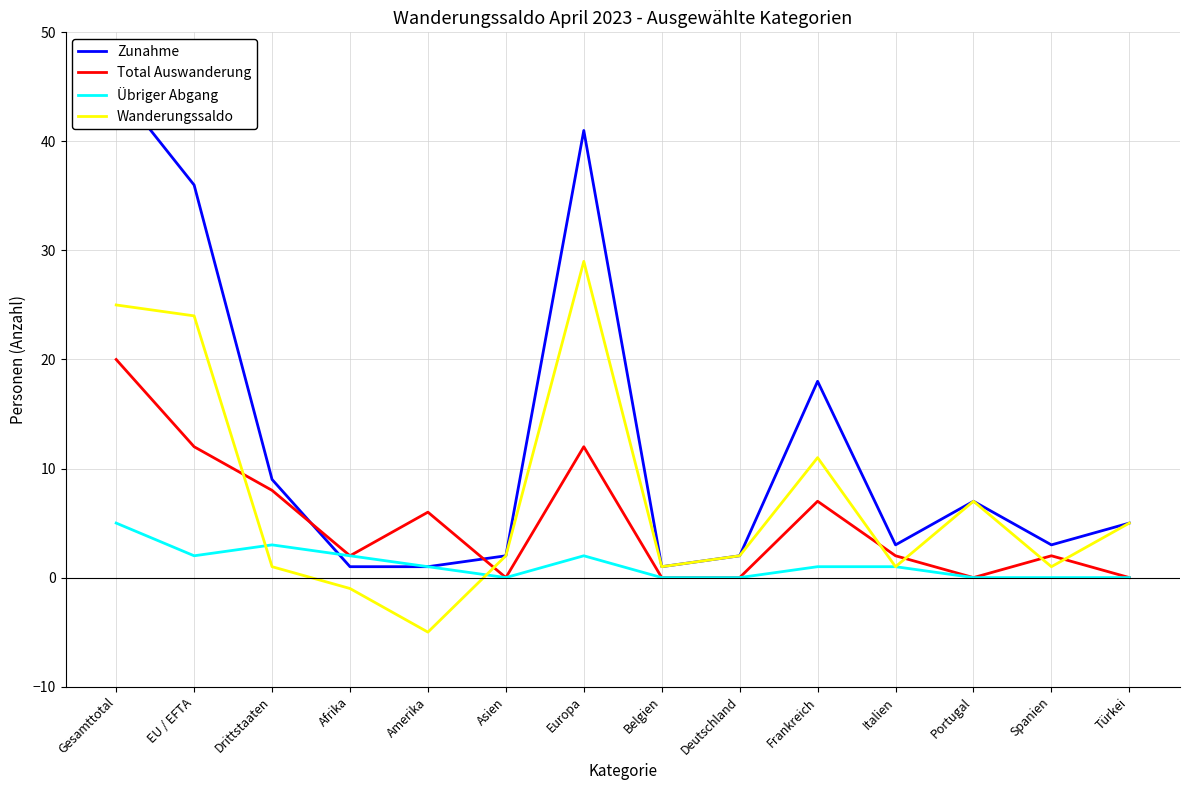

How many times do Zunahme and Übriger Abgang cross each other?

1